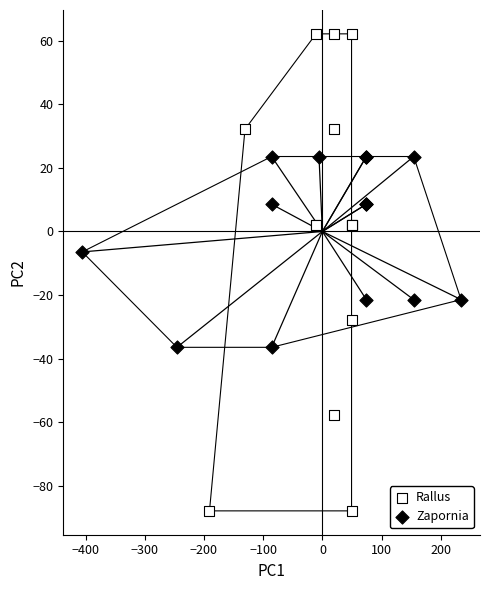

Which series contains the highest Y value?

Rallus